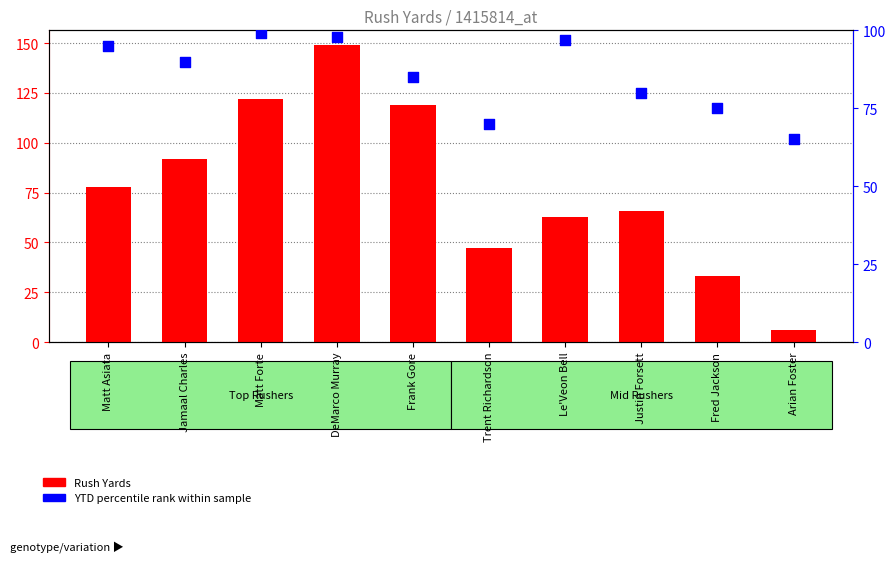

Which series has the largest total across all categories?

YTD percentile rank